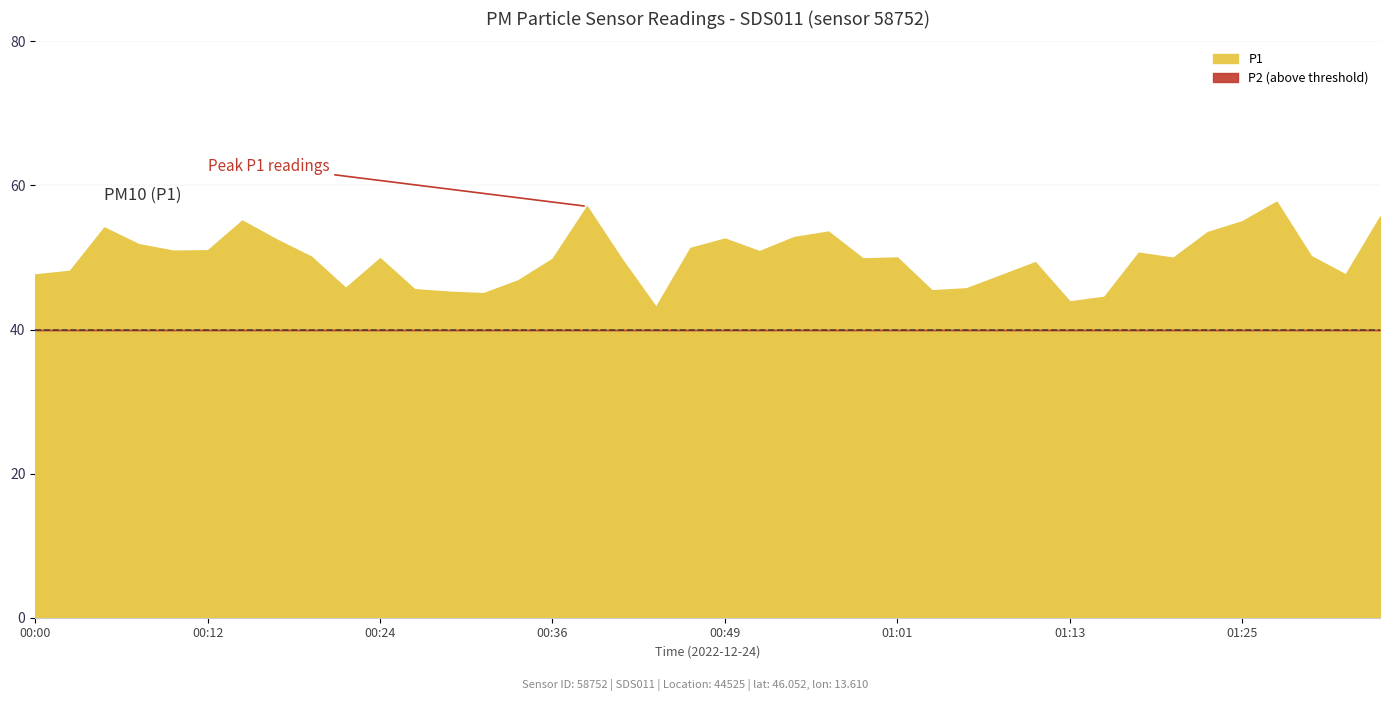

At which category is the sum across all series the highest?

01:35